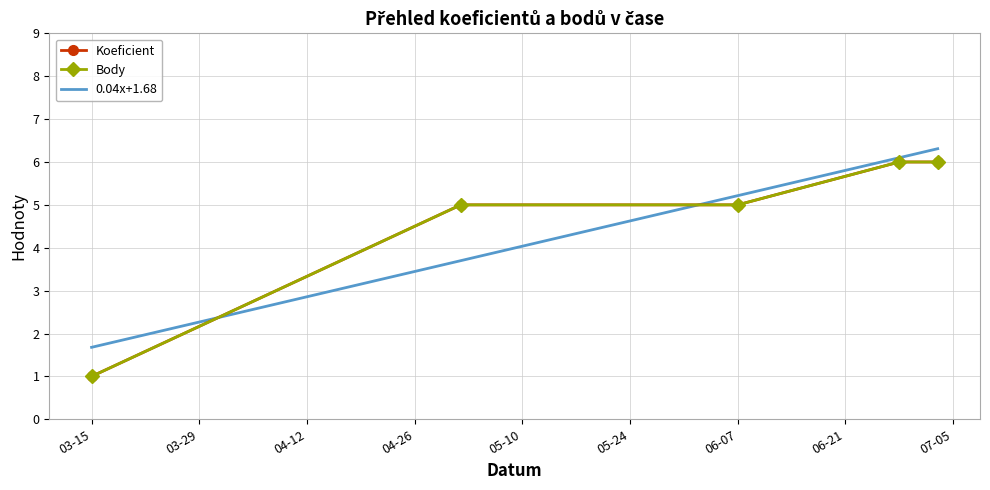

At how many categories does at least one series exceed 3?

4